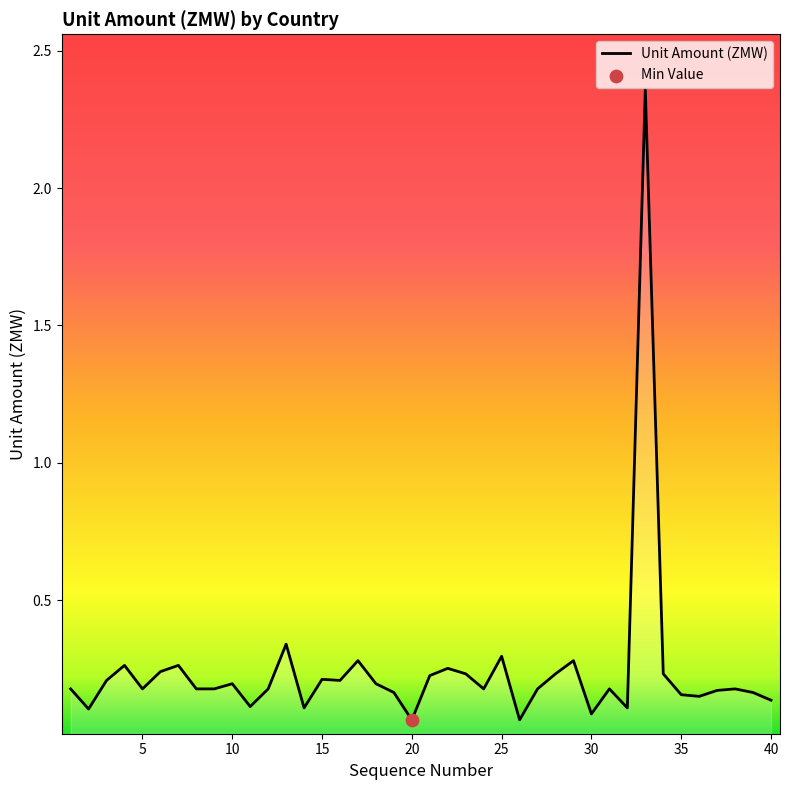

How many lines are shown in the chart?

1